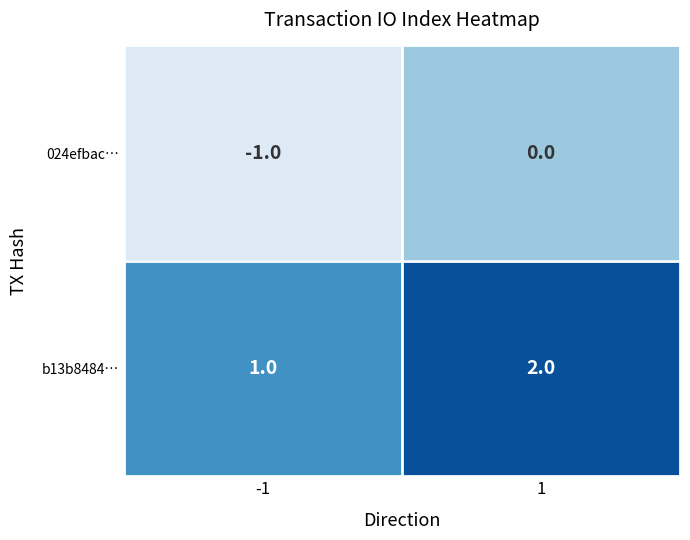

List the series in order of their overall mean, lowest first.

024efbac…, b13b8484…